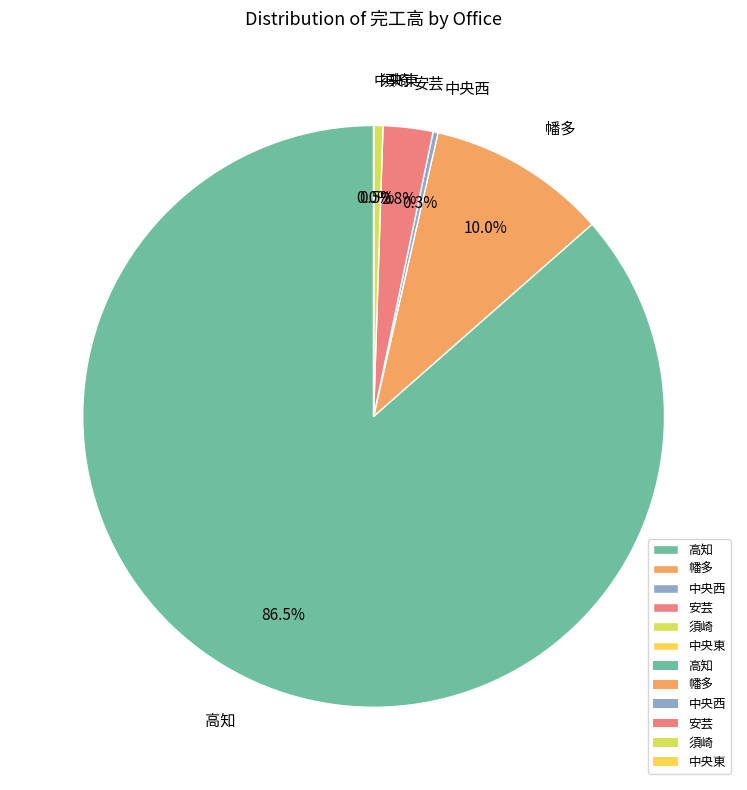

Is there a majority slice in this chart?

Yes